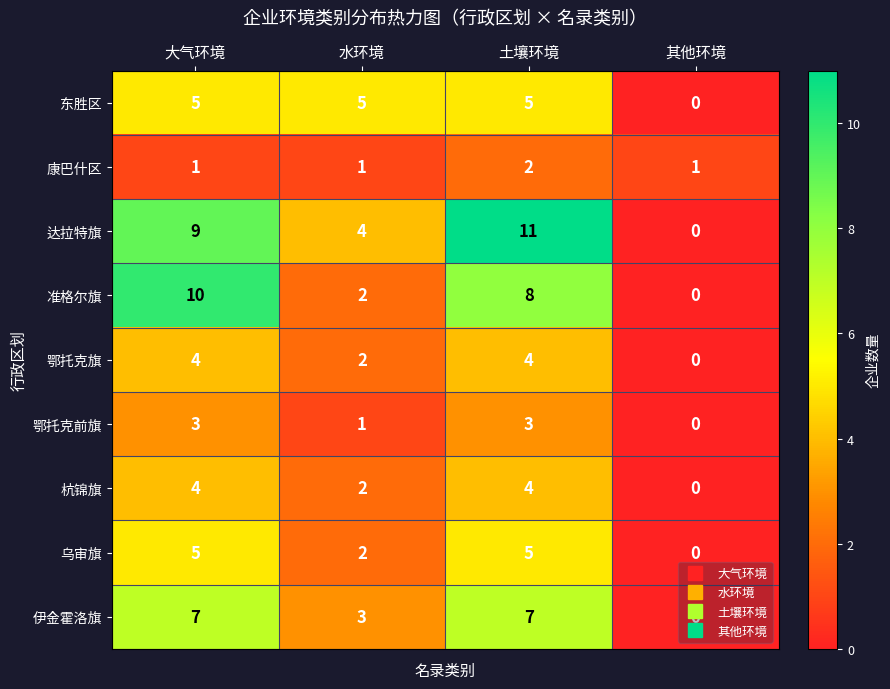

At which category does the chart reach its peak across all series?

土壤环境